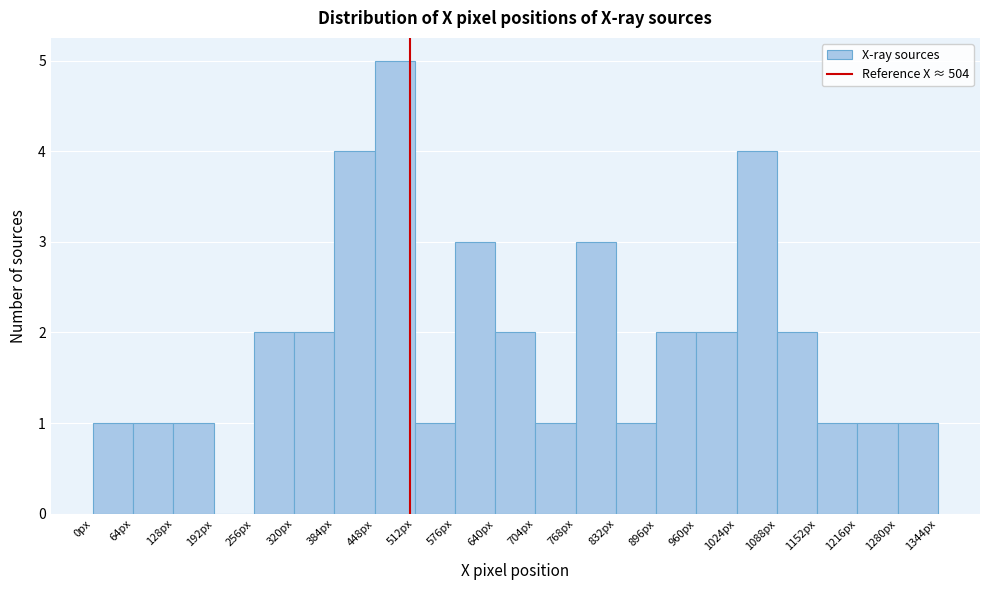

How tall is the bar that spans 960 to 1024 on the x-axis? Neither the bar edges nor the heights are printed on the chart, so give them approximately, as read against the axes.

2